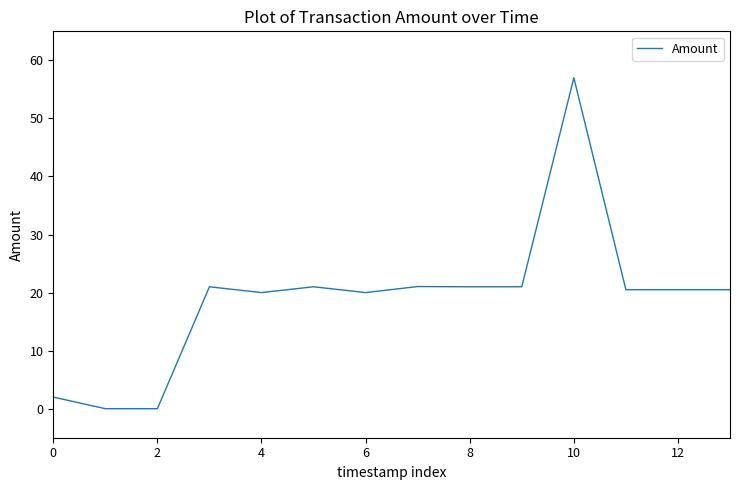

What is the average value?

19.0